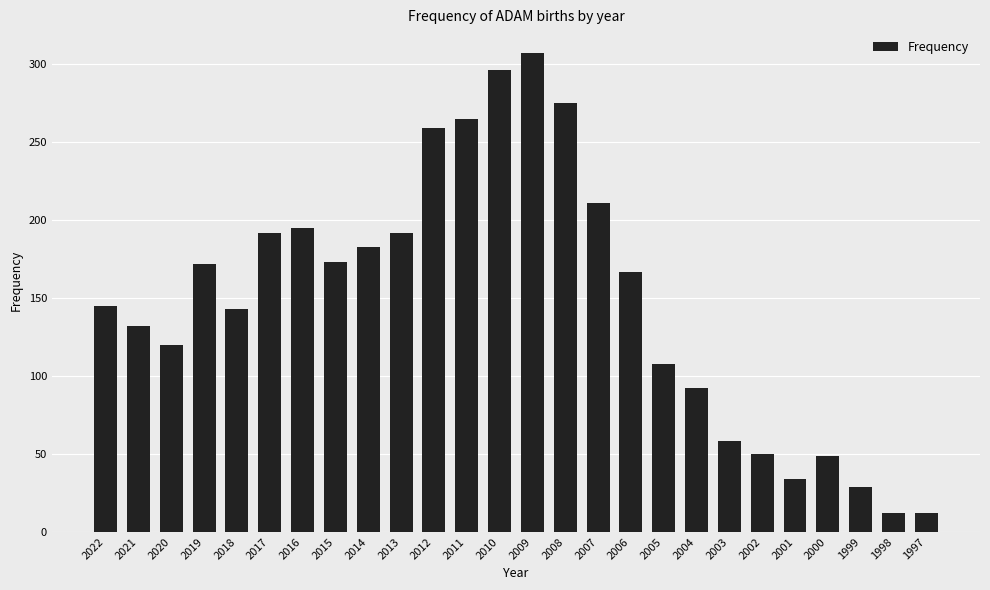

True or false: the data shows 250 at 2013.

False